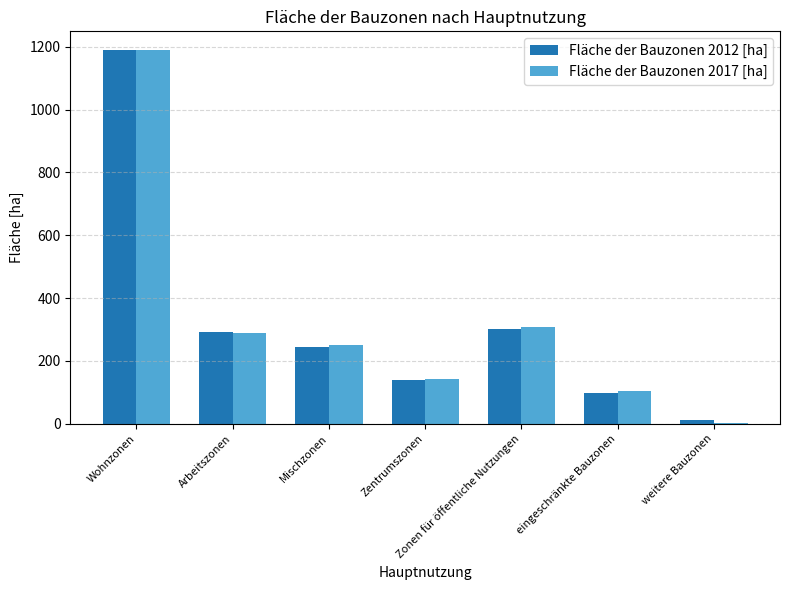

At which label does Fläche der Bauzonen 2012 [ha] reach its peak?

Wohnzonen